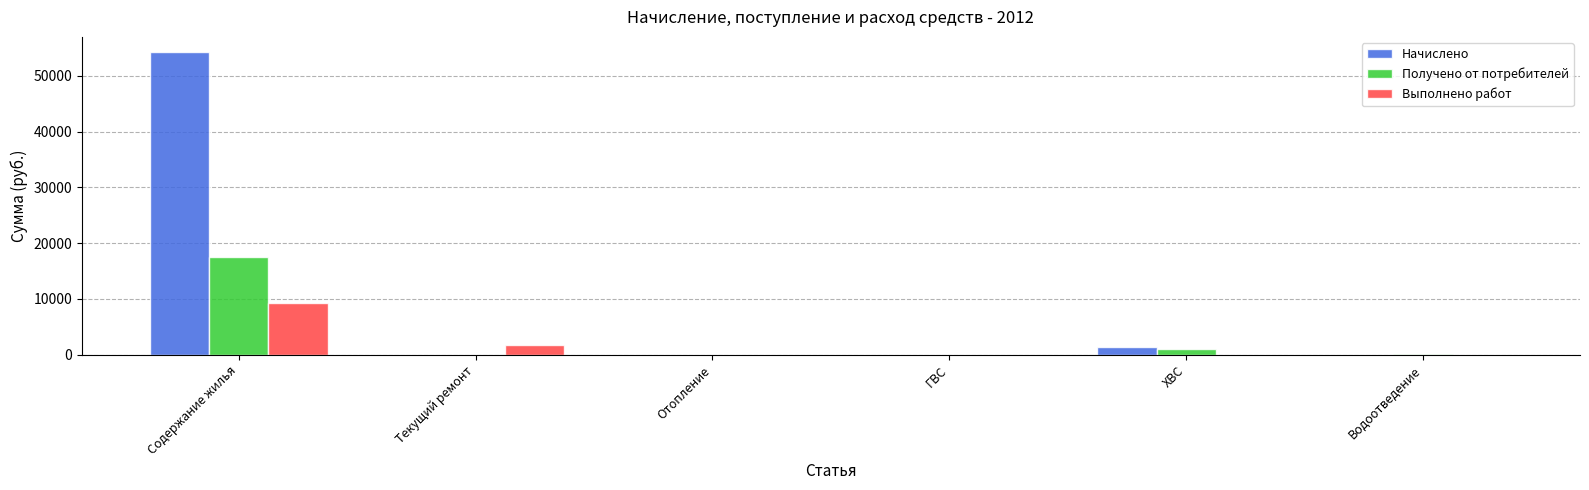

What is the highest value of the Получено от потребителей series?

17605.0